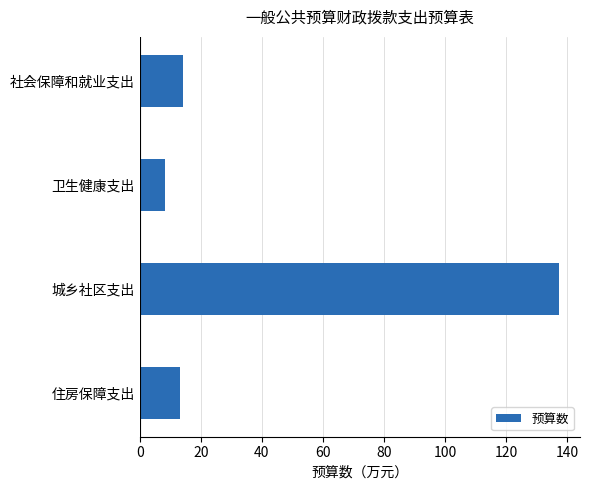

What is the difference between the second highest and minimum values?

6.0